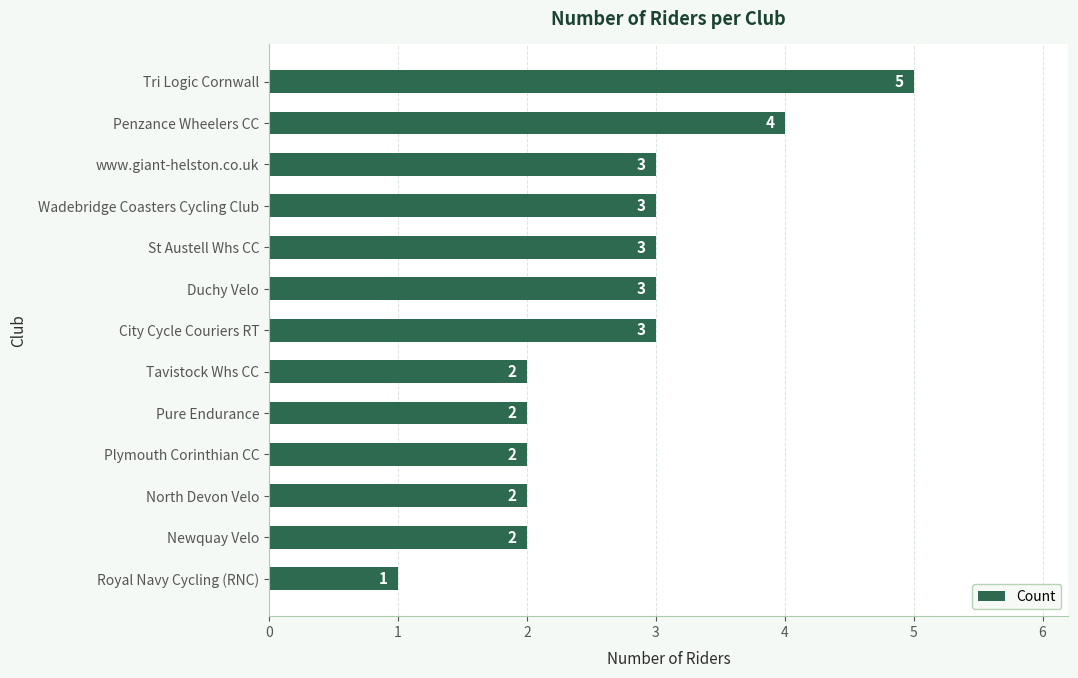

What value does the data have at Penzance Wheelers CC?

4